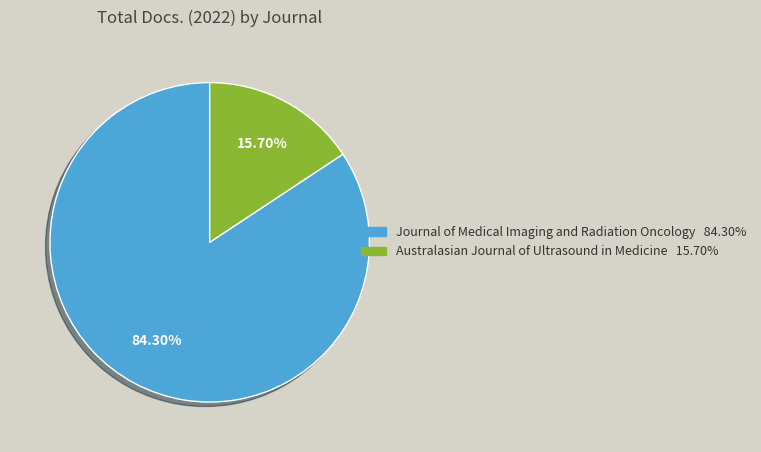

Does Australasian Journal of Ultrasound in Medicine account for over 50% of the chart?

No